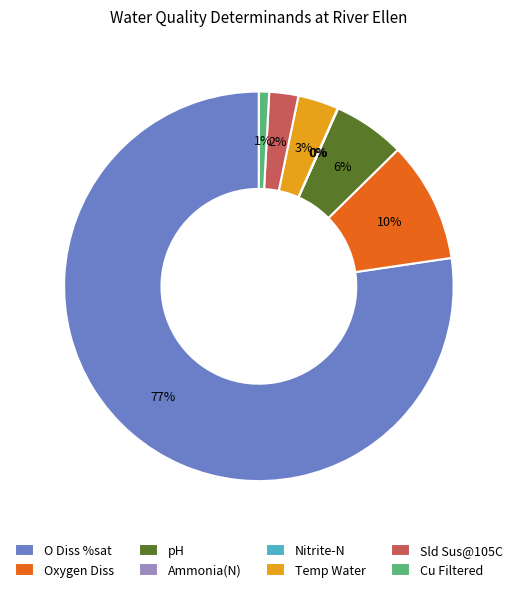

The Sld Sus@105C slice represents 10% of the pie. True or false?

False